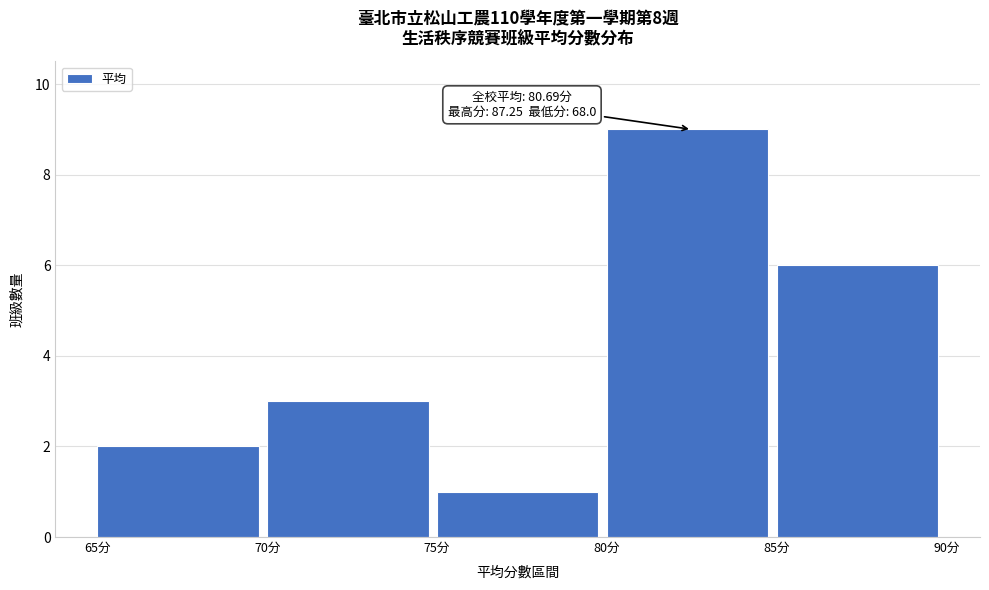

Which range on the x-axis has the tallest bar?

80 to 85